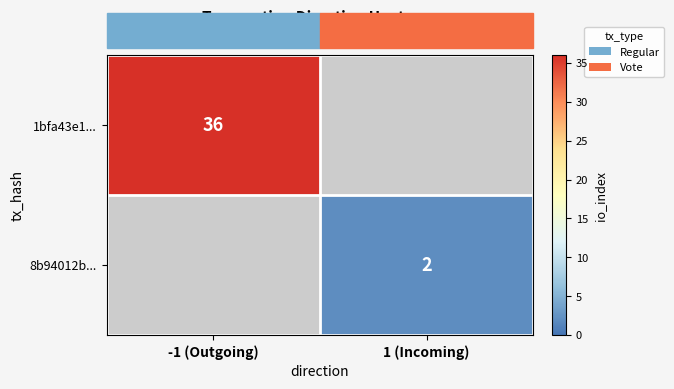

The 1bfa43e1... series shows 24.8 at -1 (Outgoing). True or false?

False